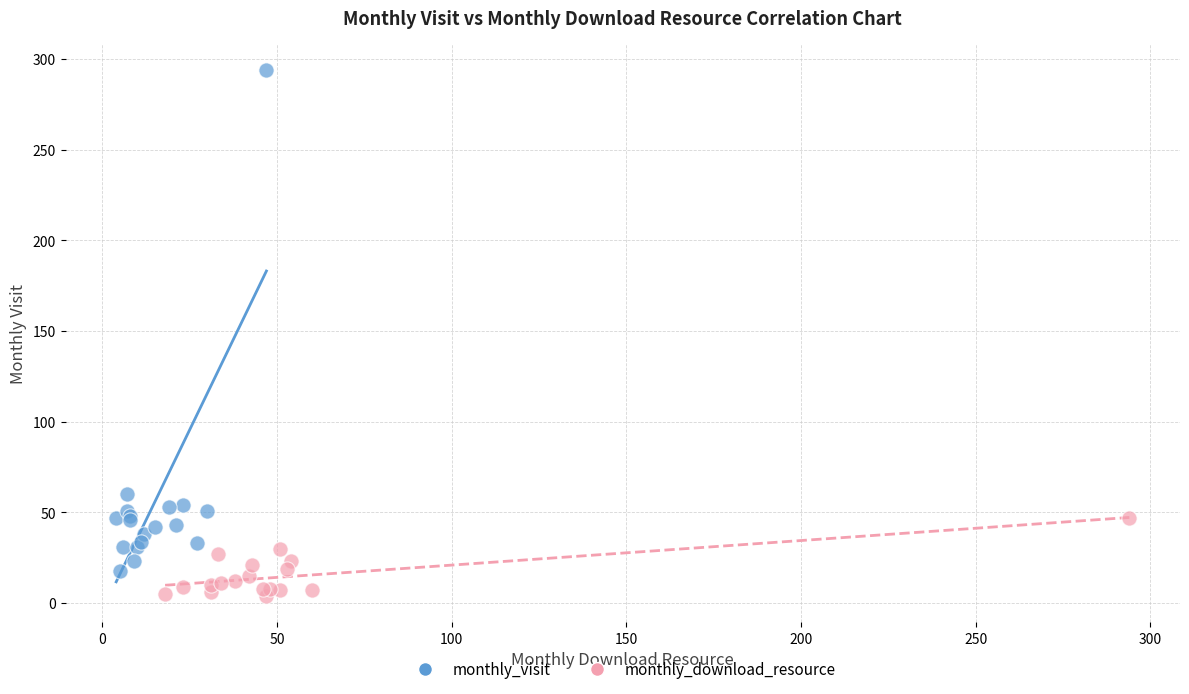

Which series has the widest spread of Y values?

monthly_visit